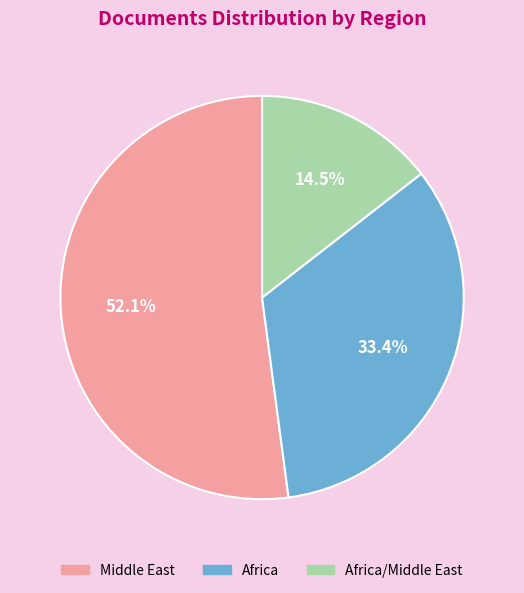

To the nearest percent, what is the difference between the Middle East and Africa/Middle East slice percentages?

38%